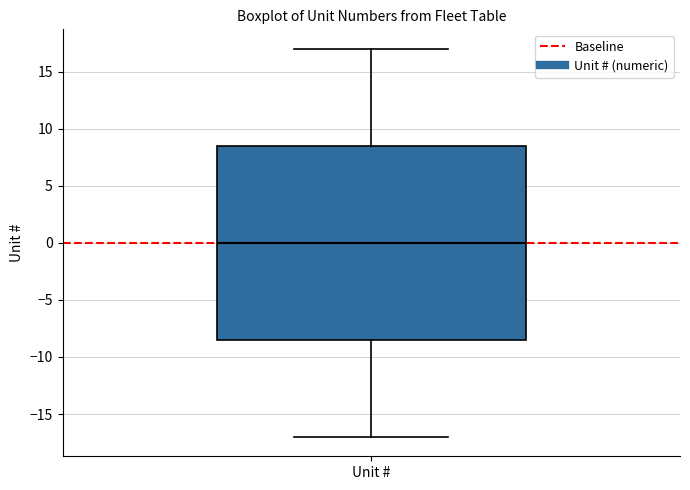

Where does the median line of the box for Unit # sit on the y-axis? The values are not printed on the chart, so give them approximately, as read against the axis.

0.0